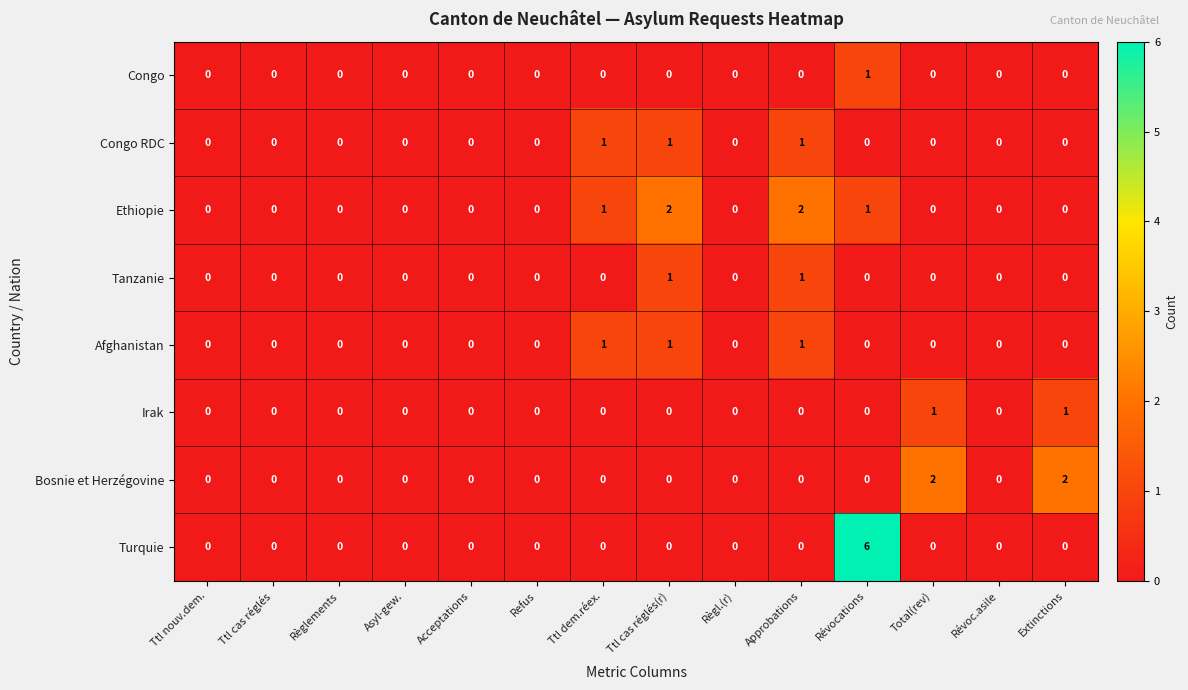

Which series has the widest spread of values?

Turquie